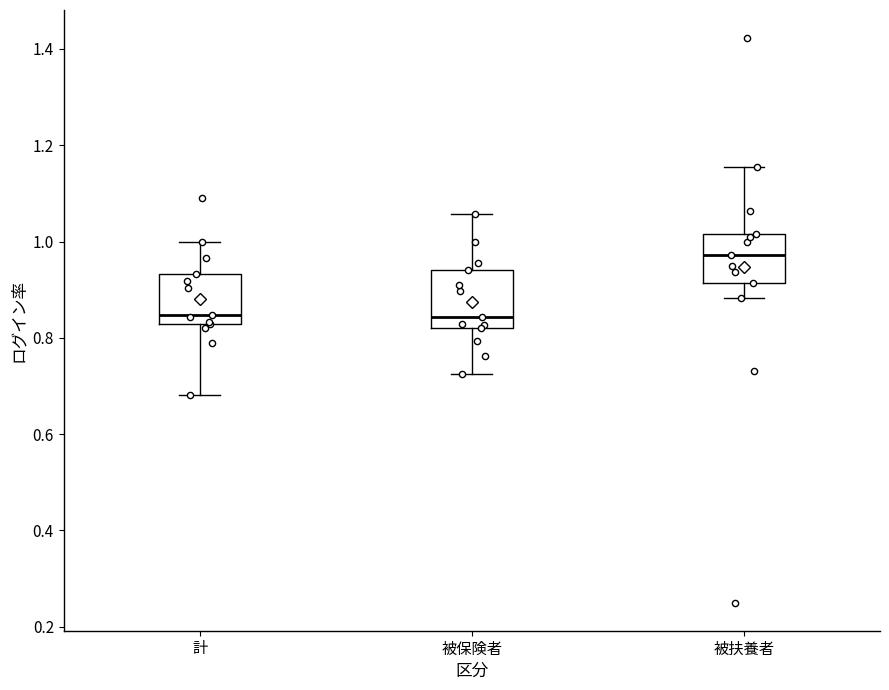

Which box has the highest median line?

被扶養者